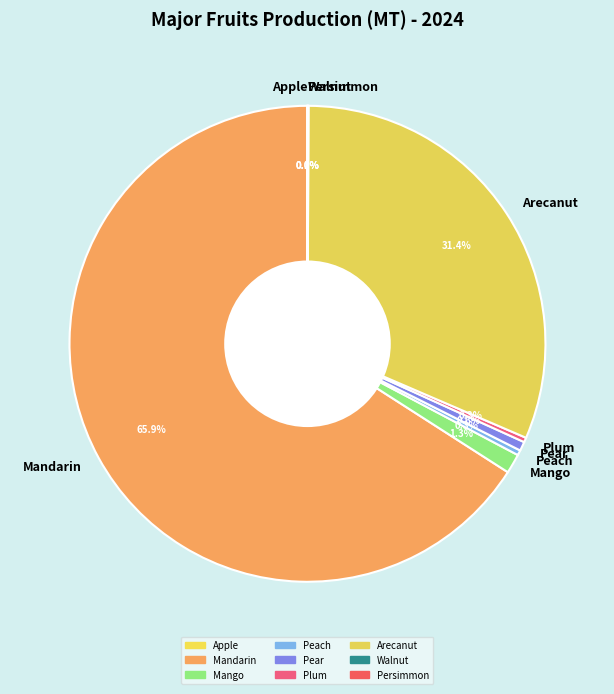

Which slice is the largest?

Mandarin